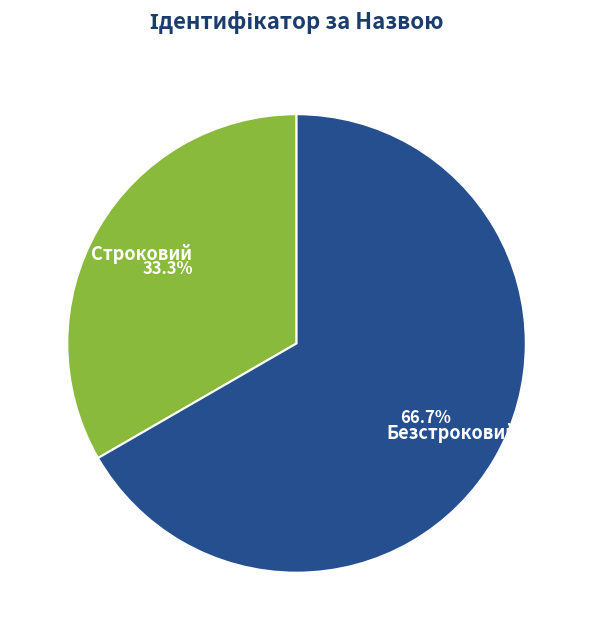

Which category accounts for the majority?

Безстроковий